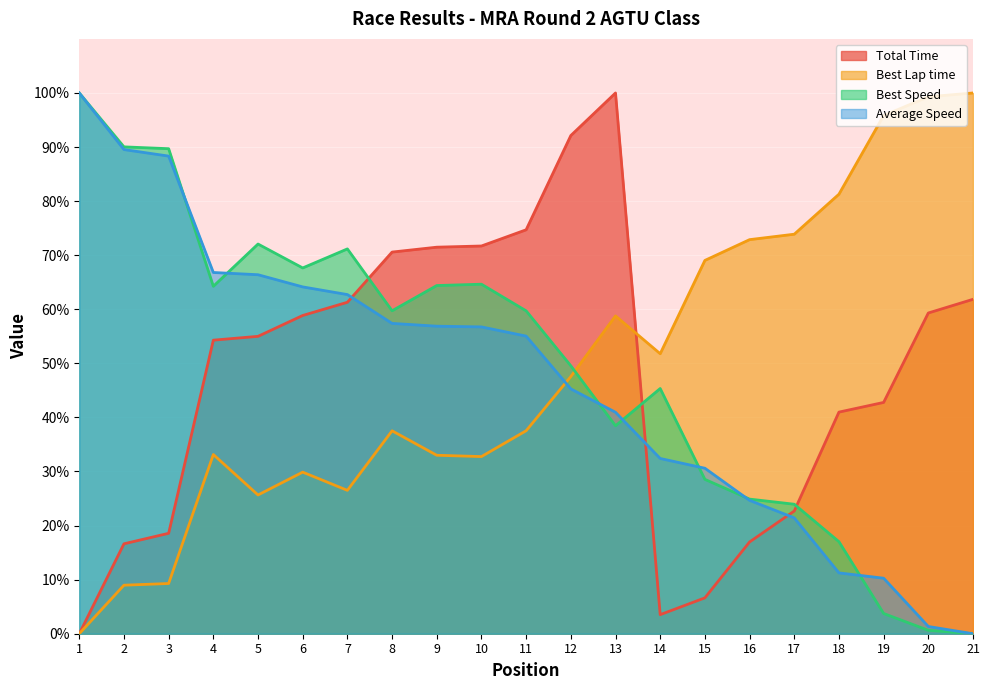

Reading left to right, list all the values displayed in this chart.

Total Time: 1=0.0	2=16.6	3=18.6	4=54.3	5=55.0	6=58.8	7=61.3	8=70.6	9=71.5	10=71.7	11=74.7	12=92.1	13=100.0	14=3.5	15=6.6	16=17.0	17=22.7	18=41.0	19=42.8	20=59.3	21=61.8
Best Lap time: 1=0.0	2=9.0	3=9.3	4=33.1	5=25.7	6=29.9	7=26.5	8=37.5	9=33.0	10=32.8	11=37.5	12=47.6	13=58.8	14=51.8	15=69.0	16=72.9	17=73.9	18=81.3	19=95.8	20=99.3	21=100.0
Best Speed: 1=100.0	2=90.0	3=89.7	4=64.2	5=72.1	6=67.6	7=71.2	8=59.7	9=64.4	10=64.6	11=59.7	12=49.5	13=38.5	14=45.3	15=28.5	16=24.9	17=23.9	18=17.0	19=3.7	20=0.6	21=0.0
Average Speed: 1=100.0	2=89.5	3=88.3	4=66.8	5=66.4	6=64.1	7=62.7	8=57.4	9=56.9	10=56.7	11=55.0	12=45.3	13=41.0	14=32.4	15=30.6	16=24.7	17=21.4	18=11.2	19=10.3	20=1.3	21=0.0